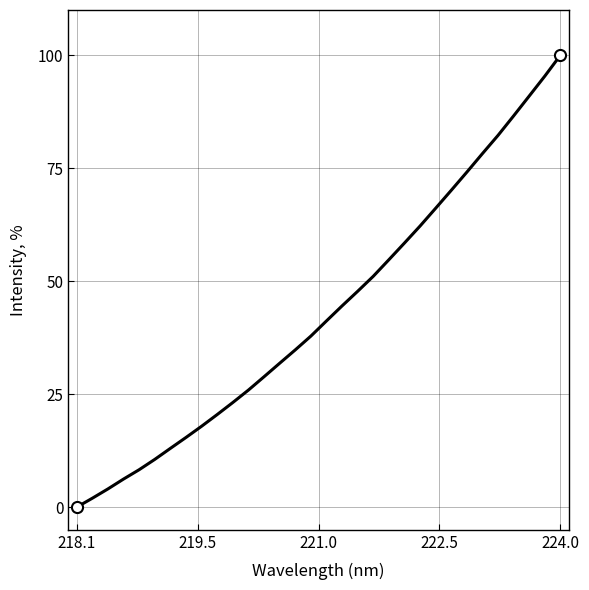

What is the difference between the maximum and minimum values?

100.0